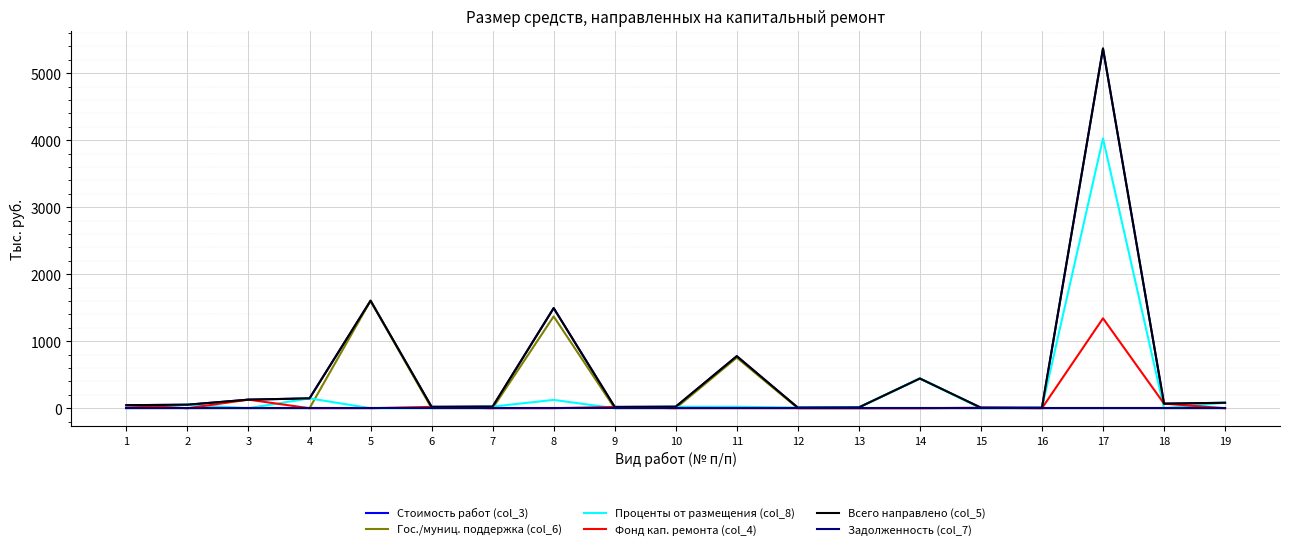

What is the sum of all Проценты от размещения (col_8) values?

4971.8